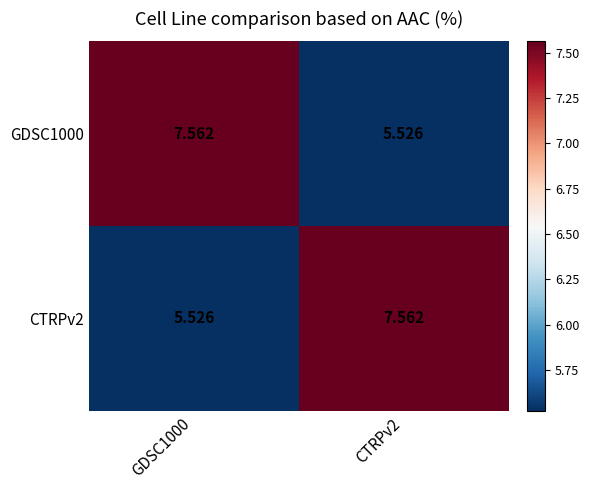

At which category does the chart reach its minimum across all series?

CTRPv2